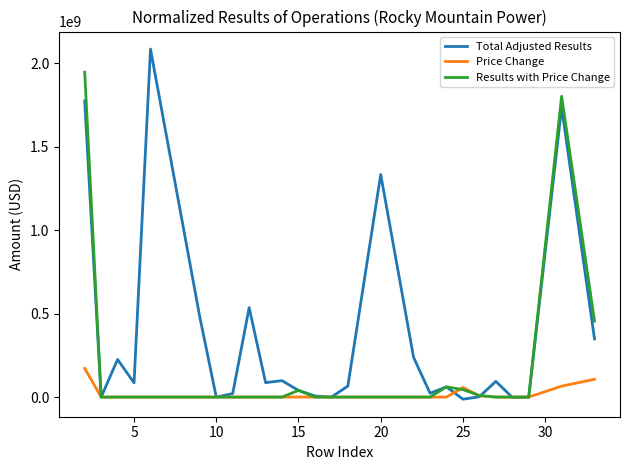

Rank the series by their average value, from highest to lowest.

Total Adjusted Results, Results with Price Change, Price Change